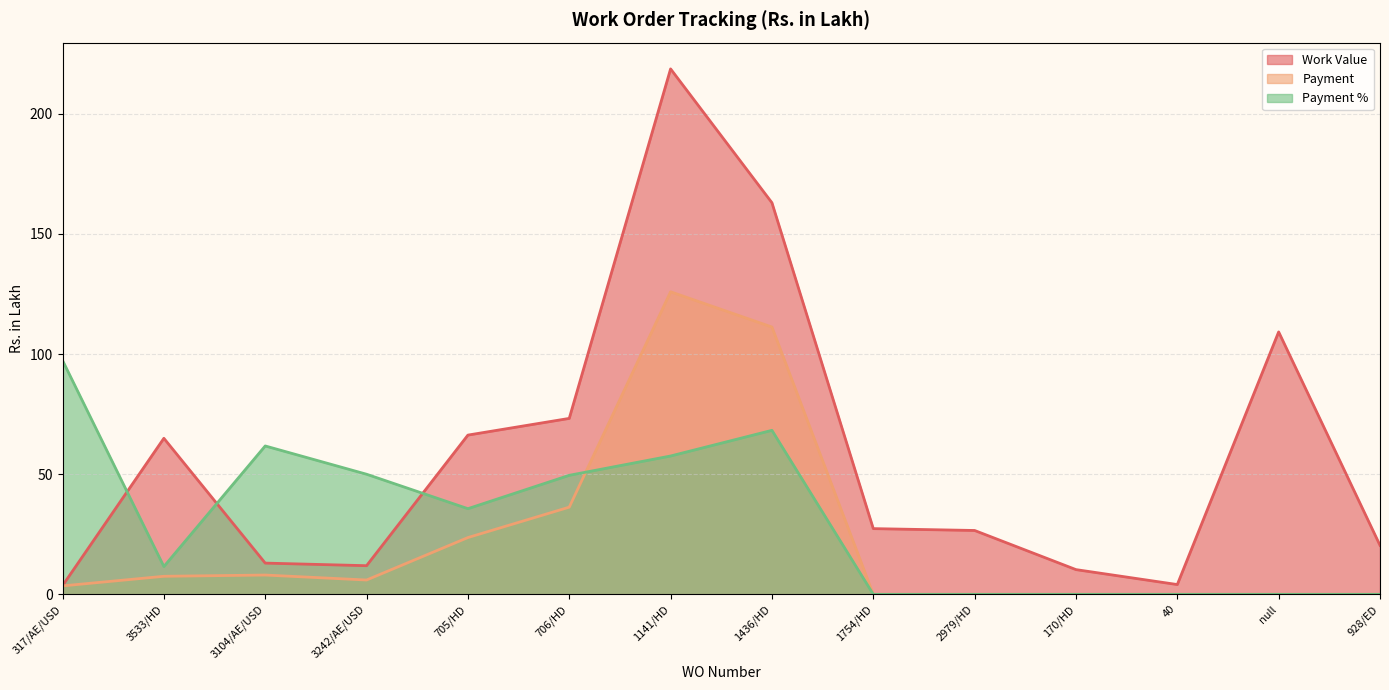

Between which two adjacent categories do Payment % and Payment first intersect?

706/HD and 1141/HD